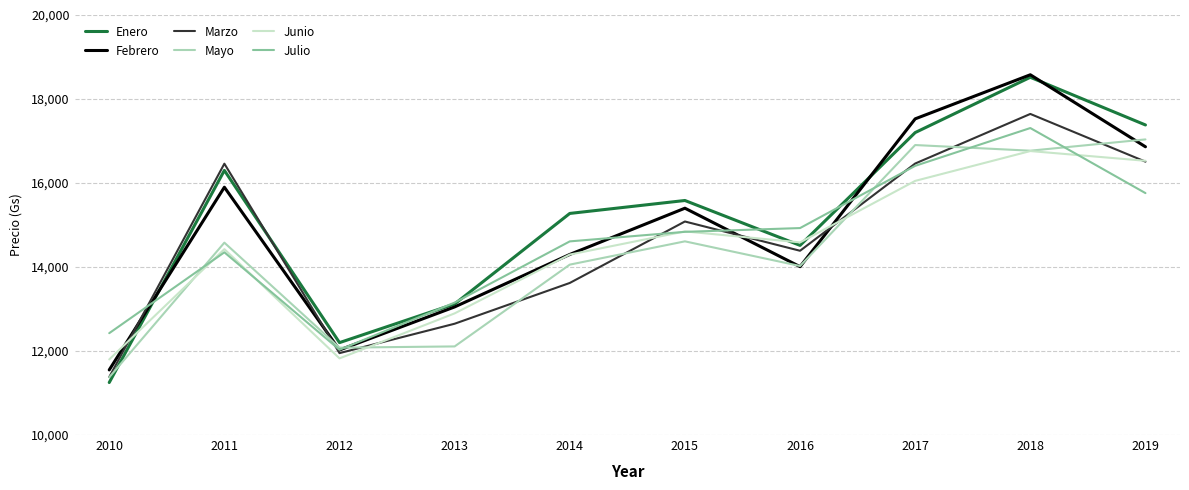

At which category does the chart reach its minimum across all series?

2010